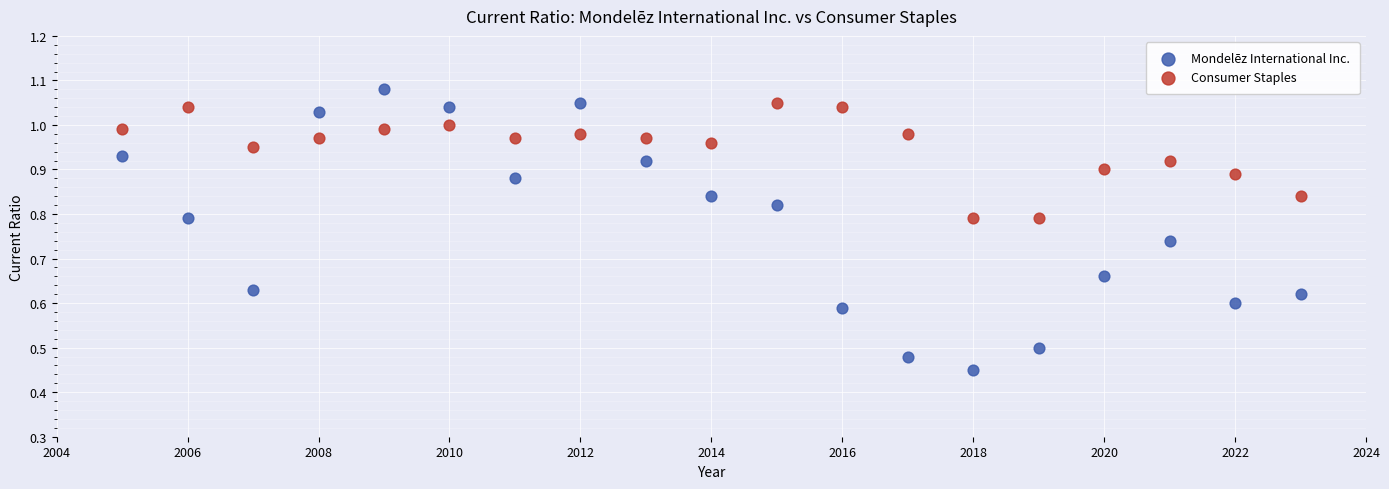

Which series contains the lowest Y value?

Mondelēz International Inc.